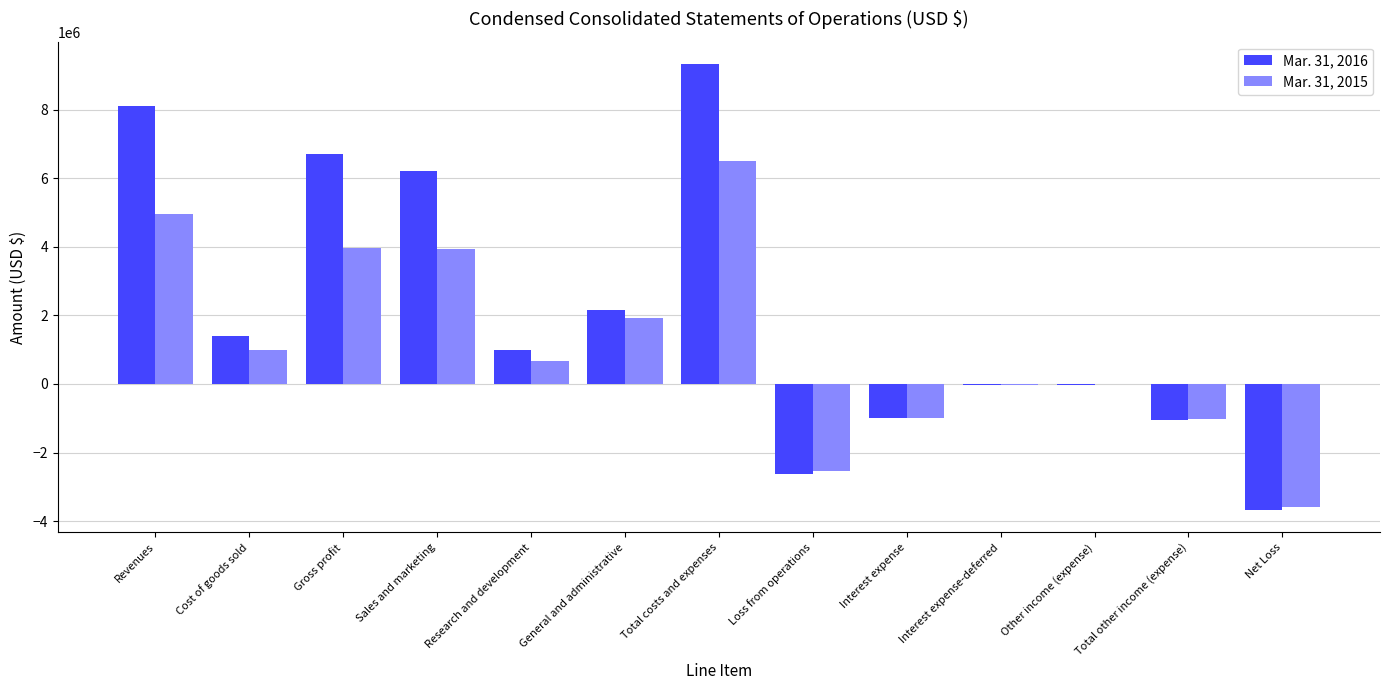

Is it true that Mar. 31, 2015 equals 1908581 at General and administrative?

True